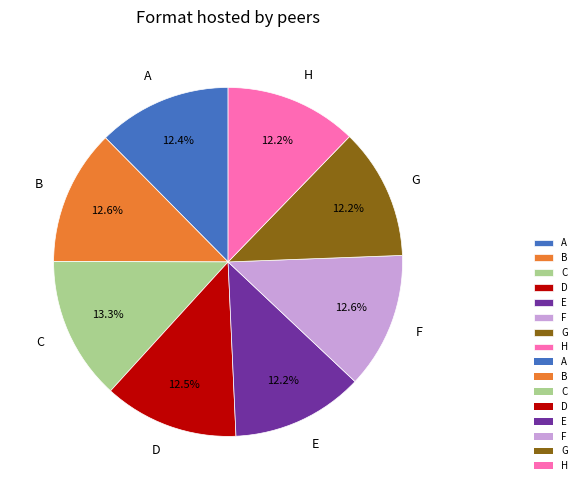

Combined, do G and H account for over 50%?

No